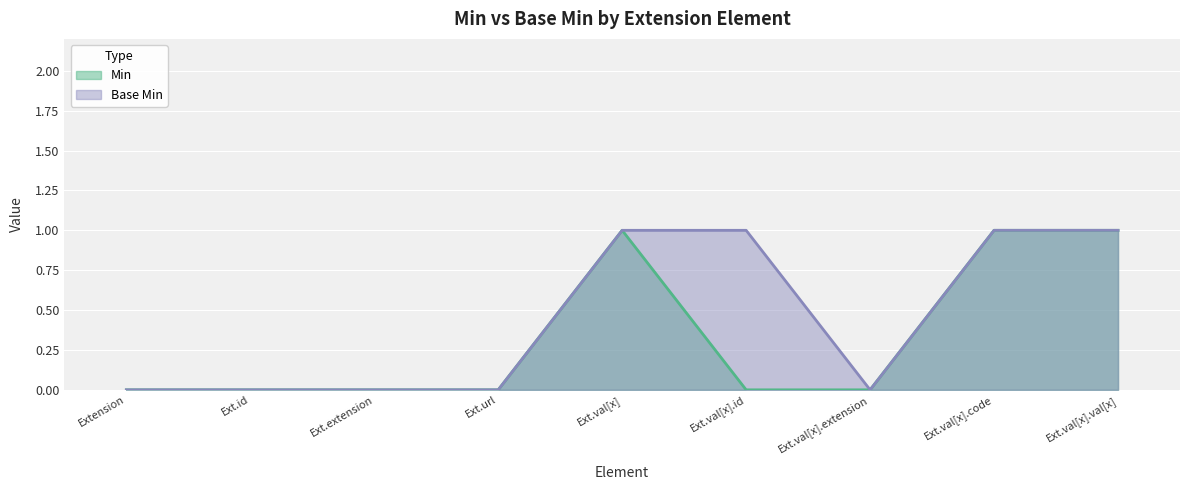

What position from the left is Ext.id?

2